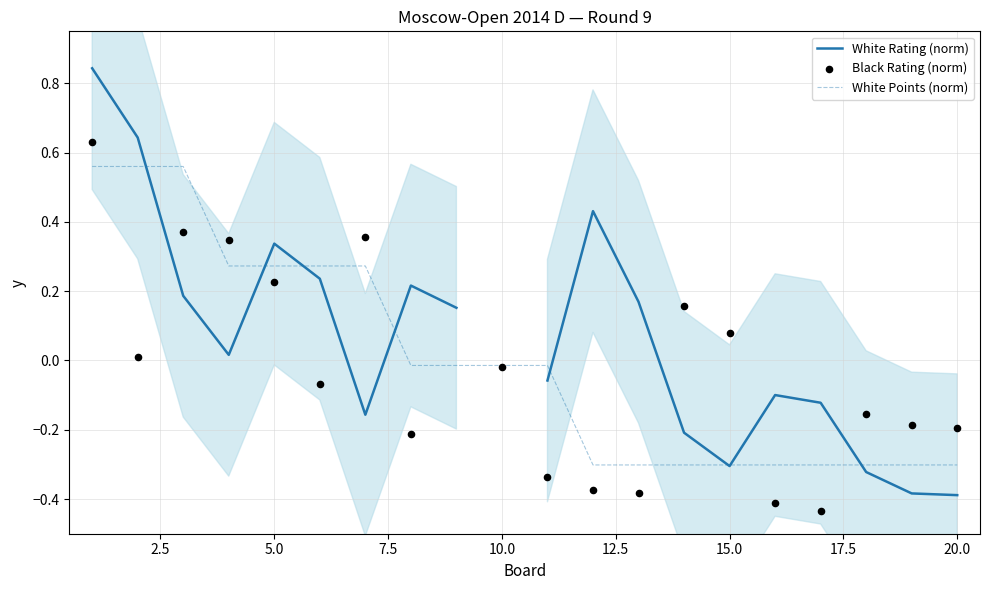

Which series contains the highest Y value?

White Rating (norm)